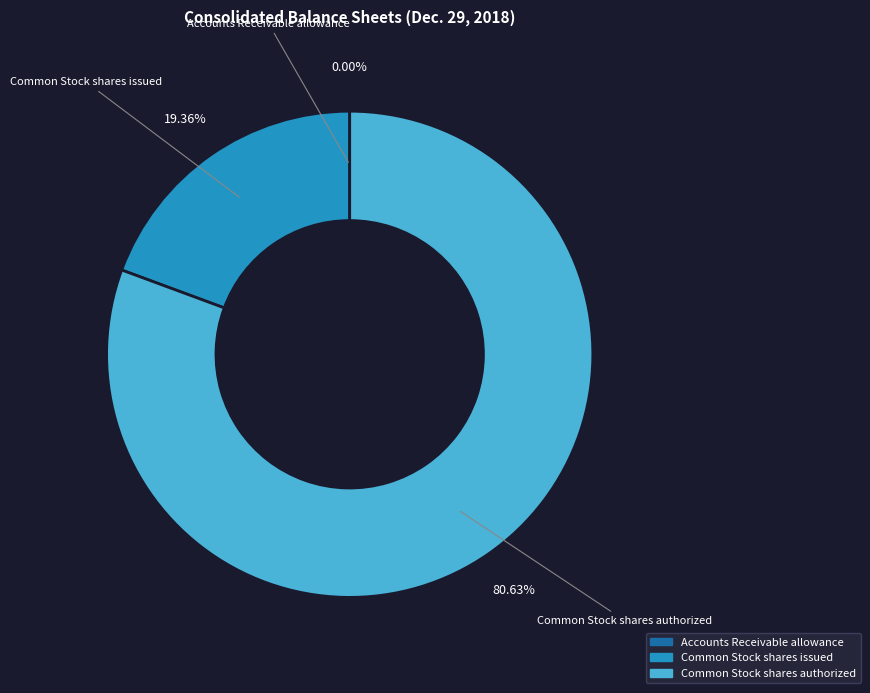

To the nearest percent, what is the difference between the Common Stock shares issued and Common Stock shares authorized slice percentages?

61%